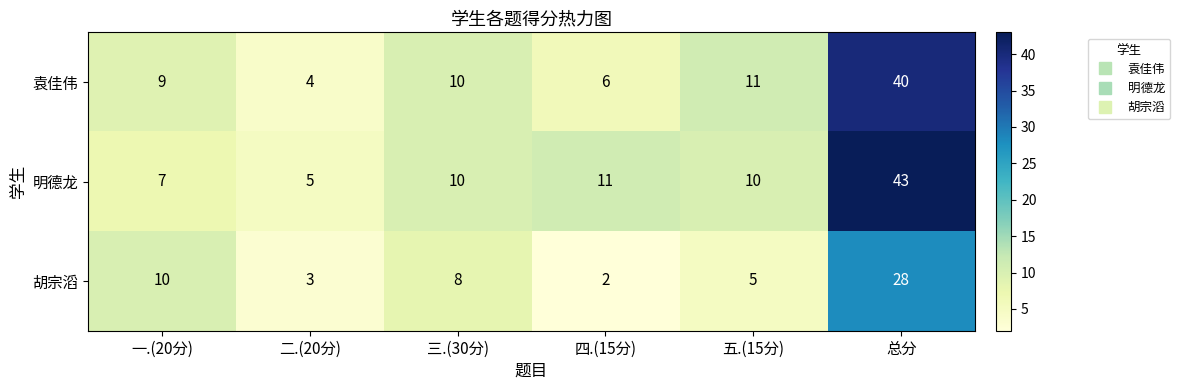

What is the maximum value for 明德龙?

43